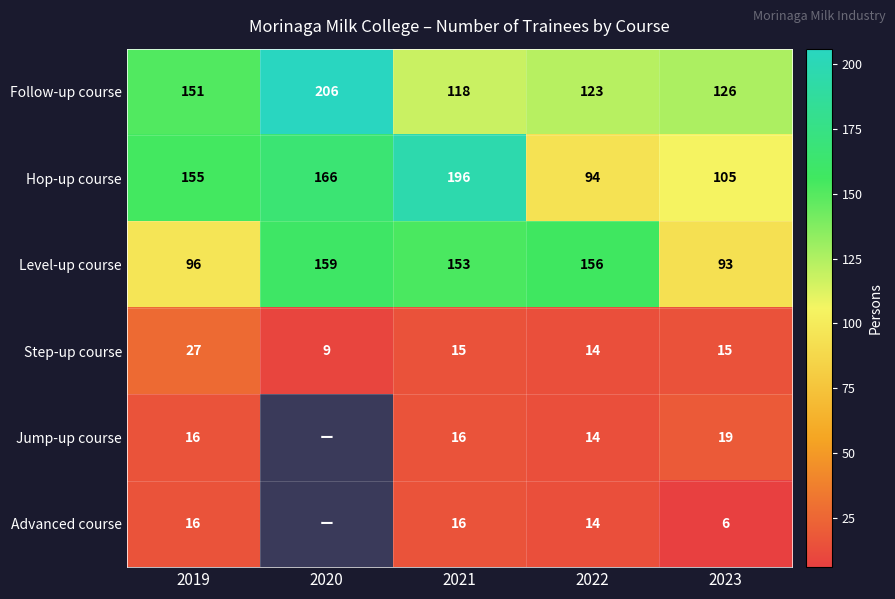

Rank the series at 2023 from lowest to highest value.

Advanced course, Step-up course, Jump-up course, Level-up course, Hop-up course, Follow-up course